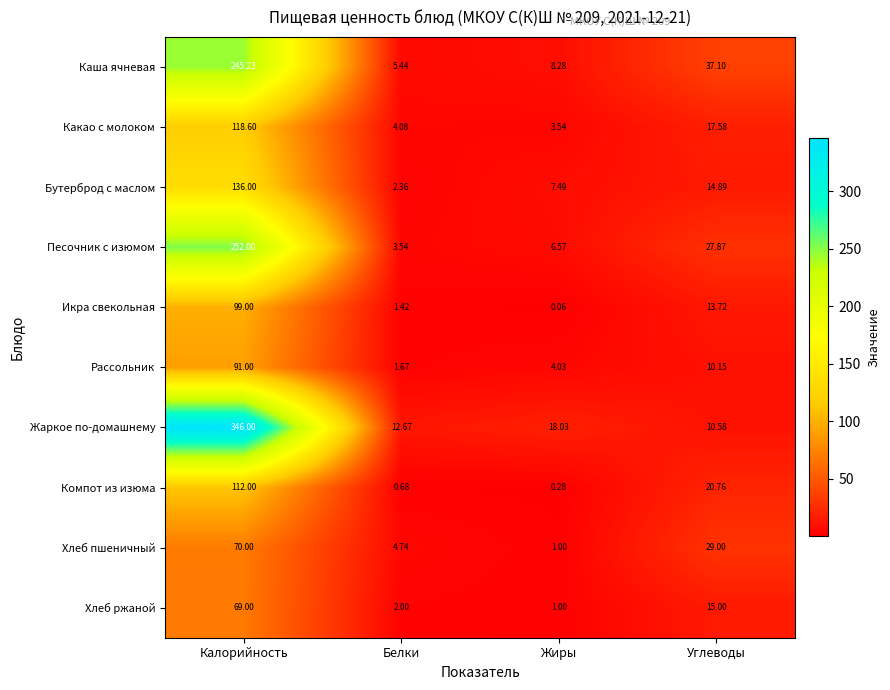

How many series are shown in this chart?

10